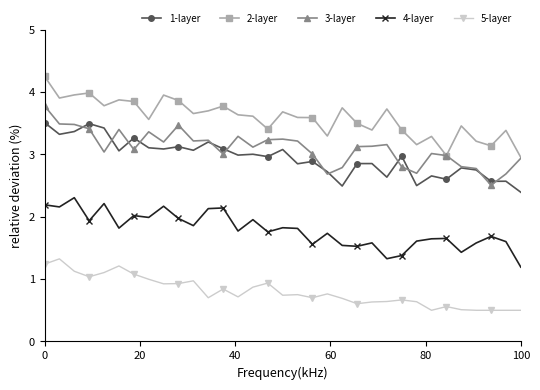

True or false: 4-layer has more than 0 interior local peaks.

True